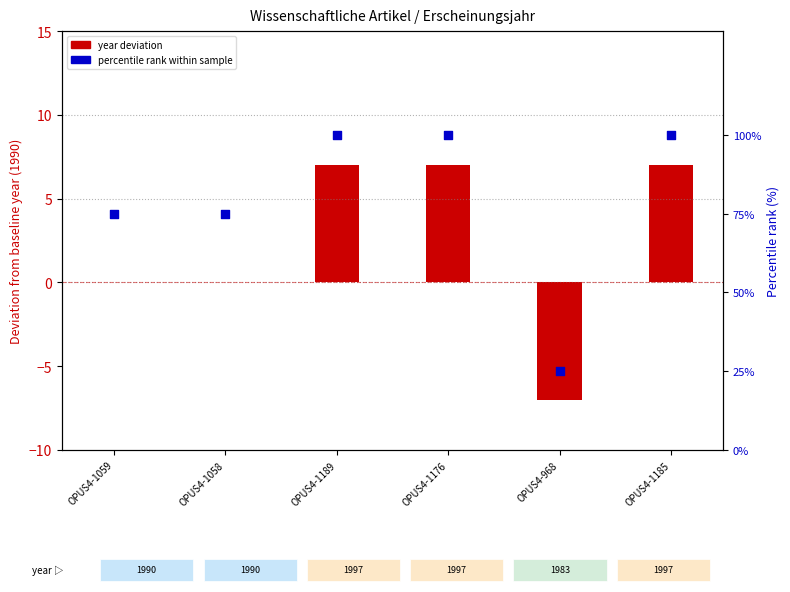

At how many categories does at least one series exceed 75?

3